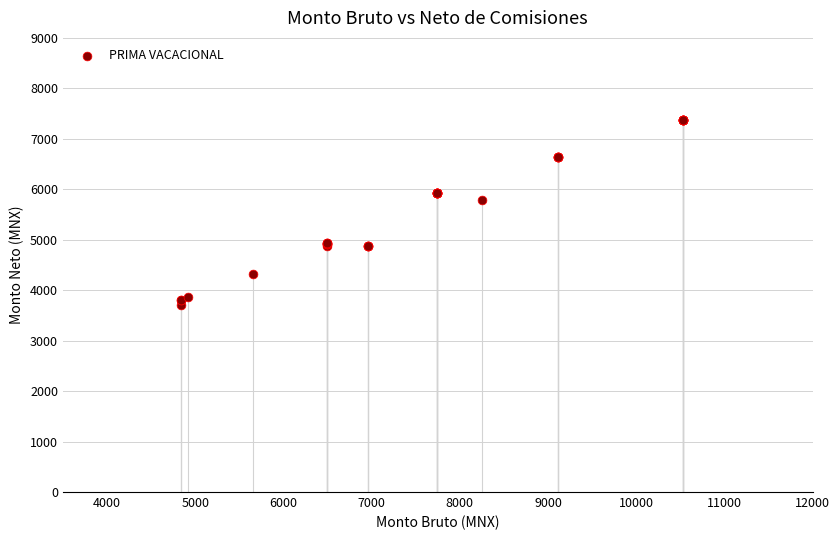

What Y value in the scatter plot is closest to 5535?

5779.3